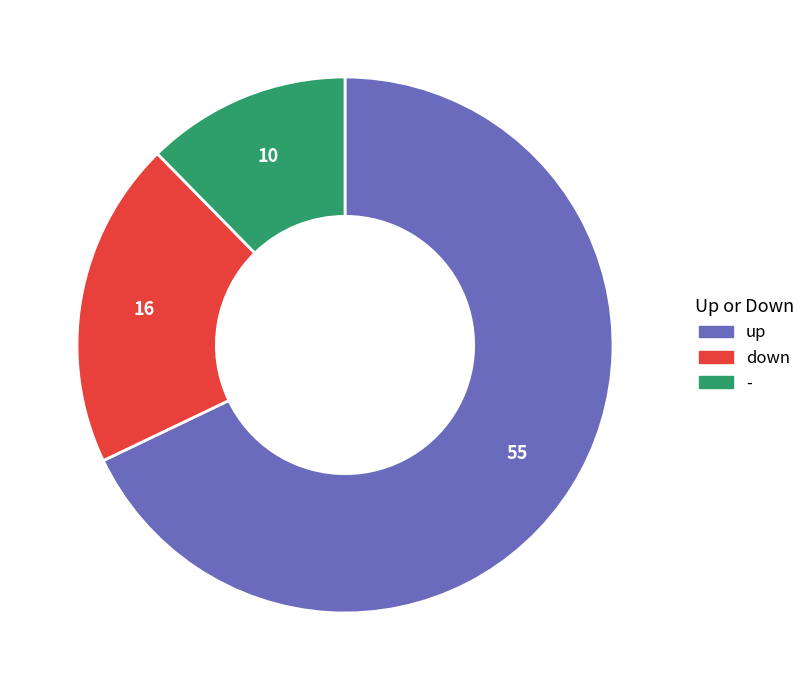

Do down and up together represent more than half of the pie?

Yes